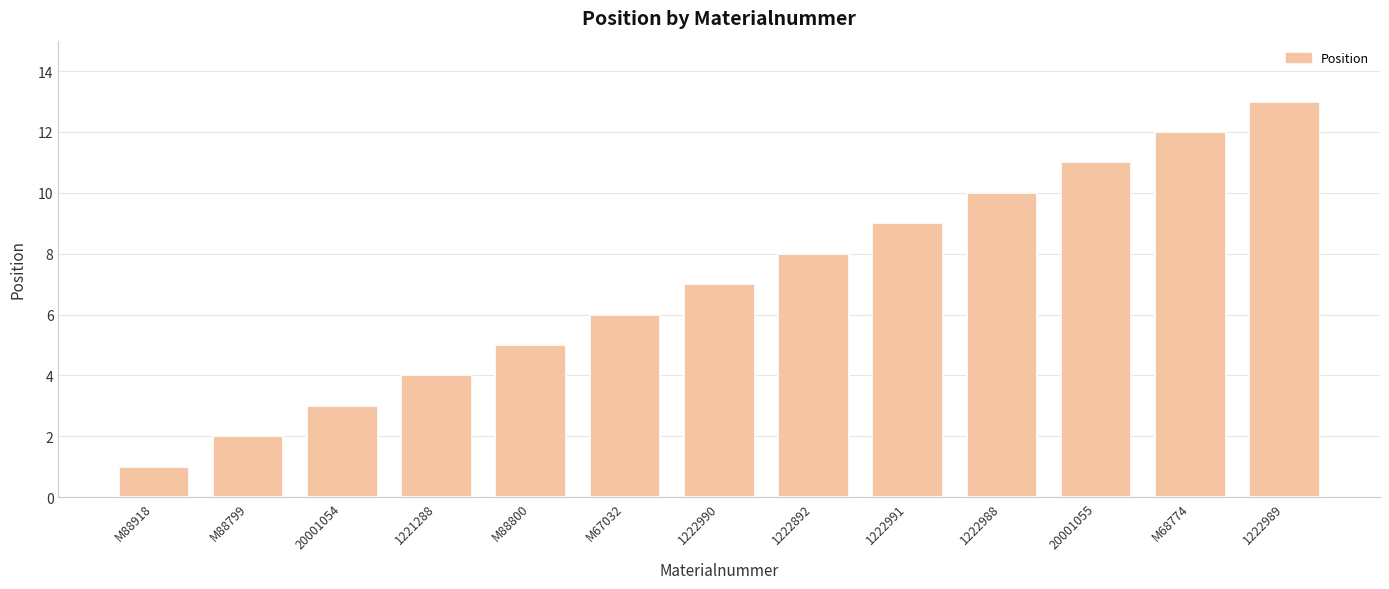

What position from the left is 1222892?

8